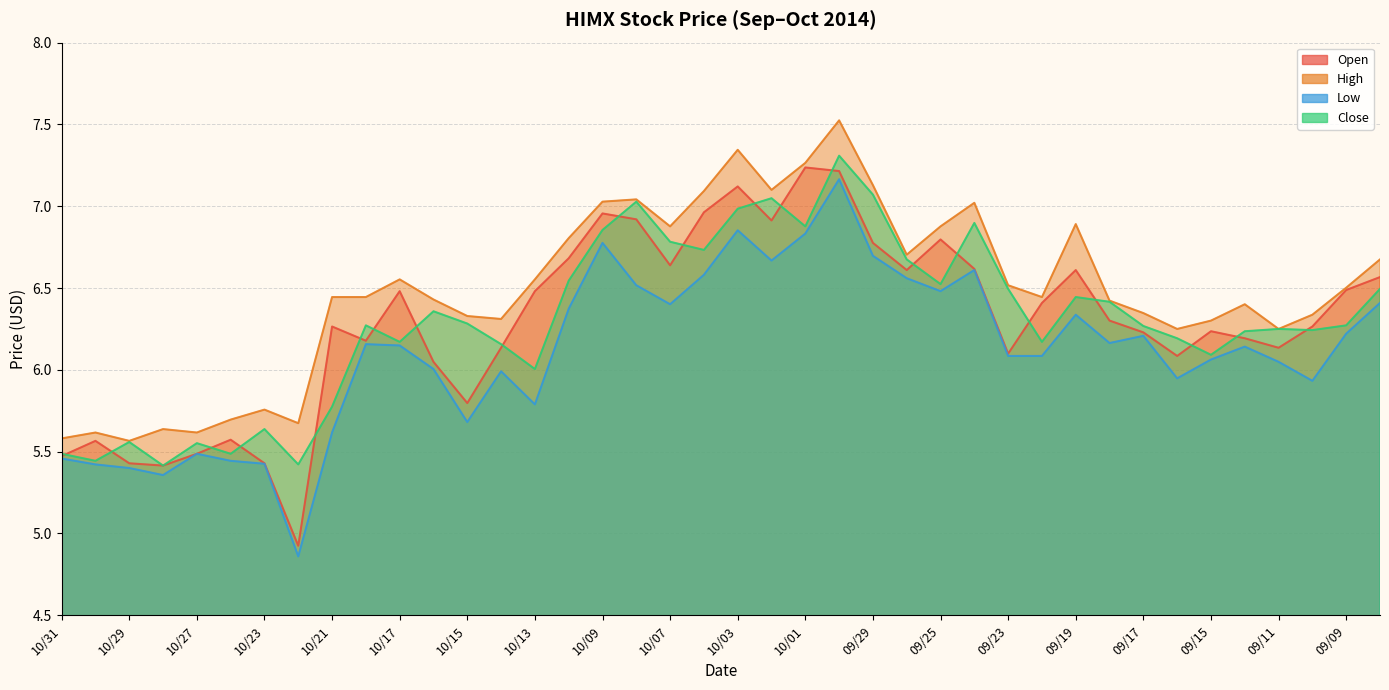

At which label does Low reach its peak?

09/30